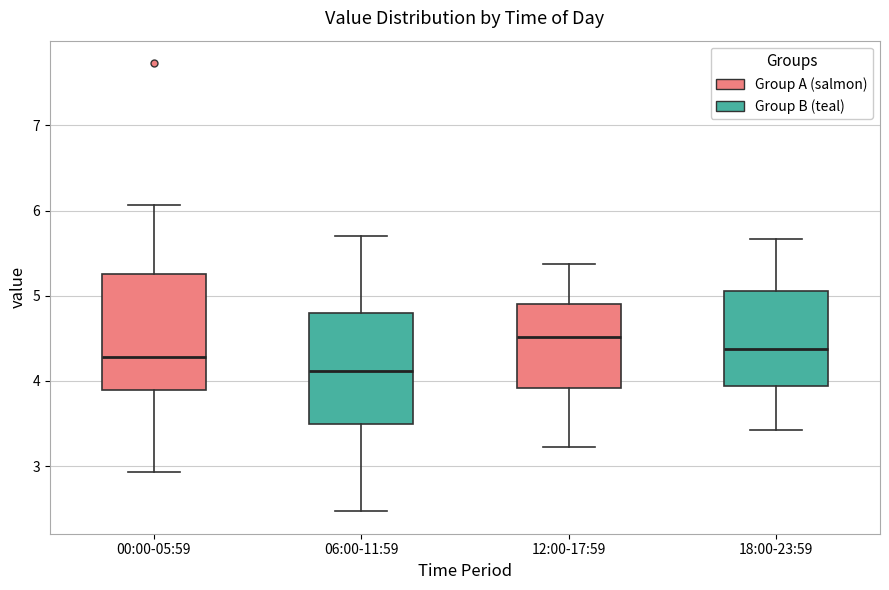

Where does the upper whisker of the box for 00:00-05:59 end on the y-axis? The values are not printed on the chart, so give them approximately, as read against the axis.

6.1